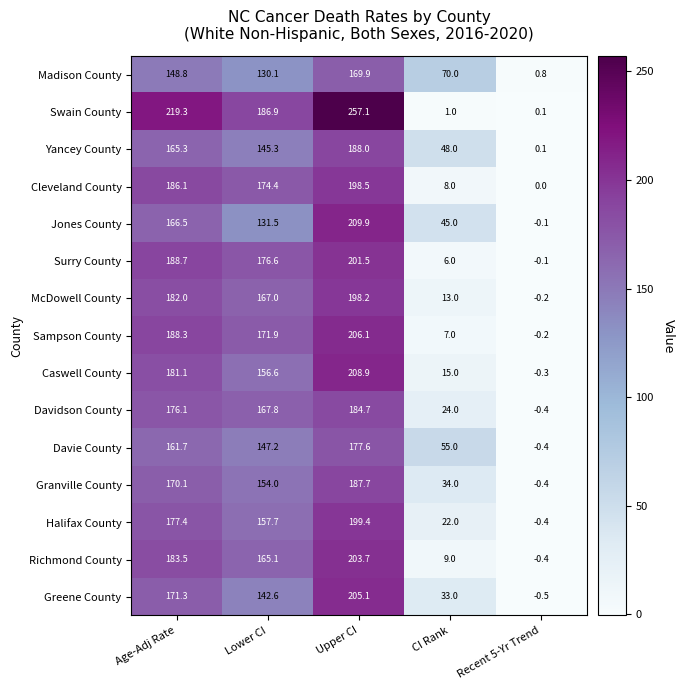

Where is Davie County nearest to the value 88?

CI Rank